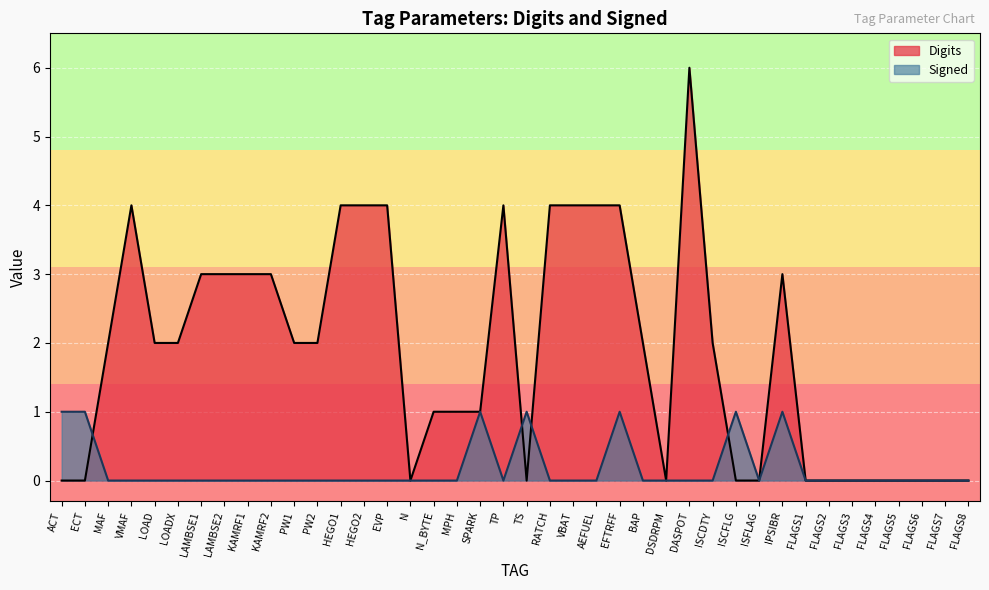

How many times do Signed and Digits cross each other?

4